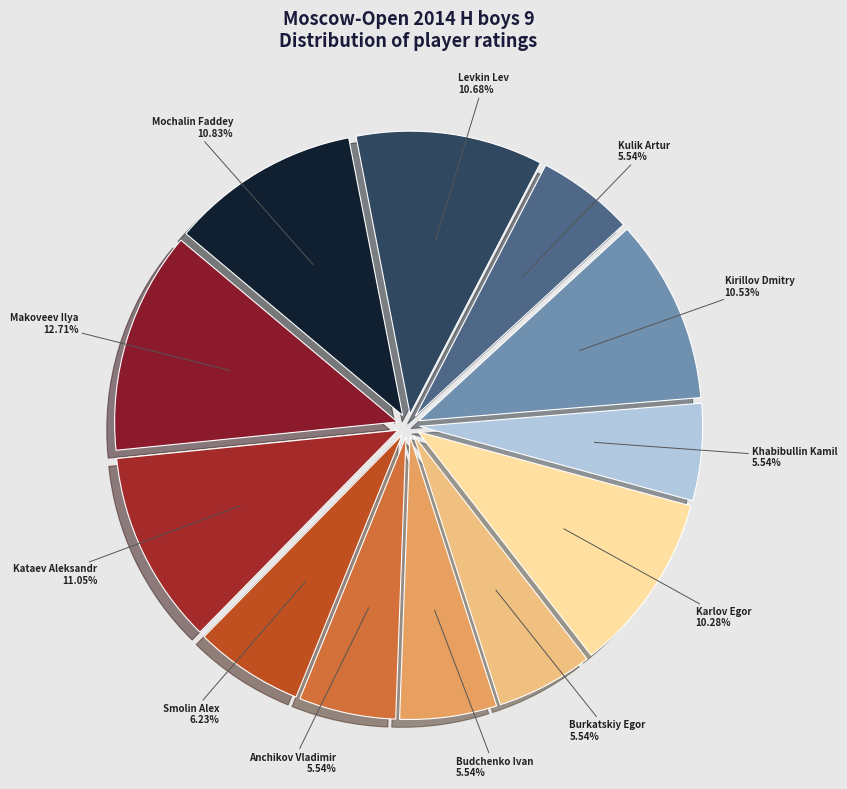

What portion of the pie excludes Burkatskiy Egor?

94.5%